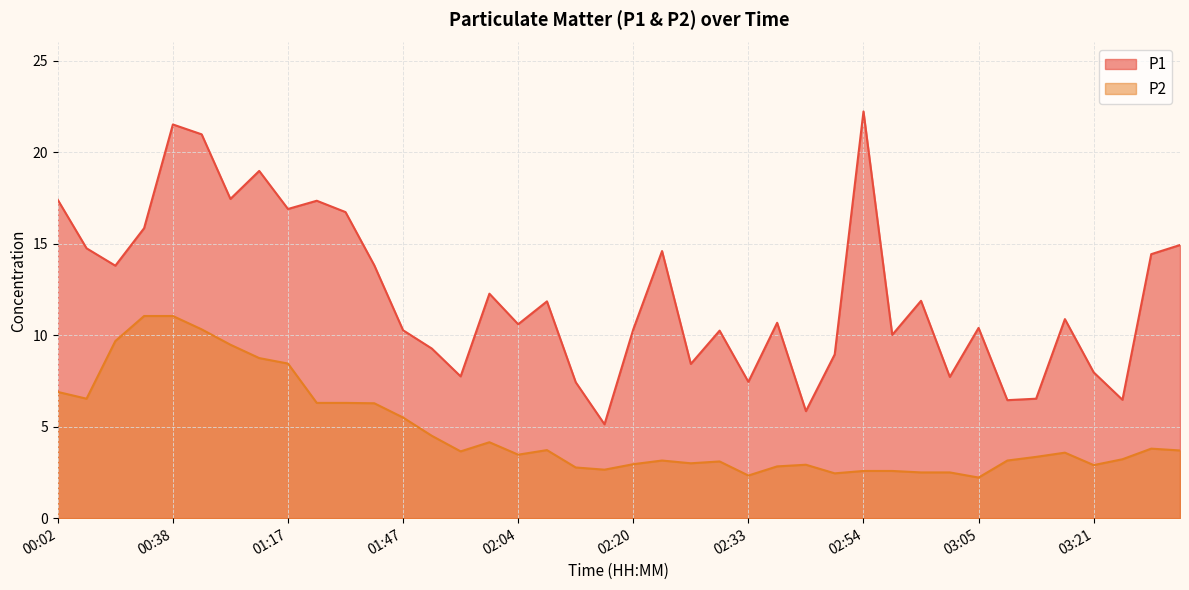

At which category does P2 reach its first local valley?

00:04